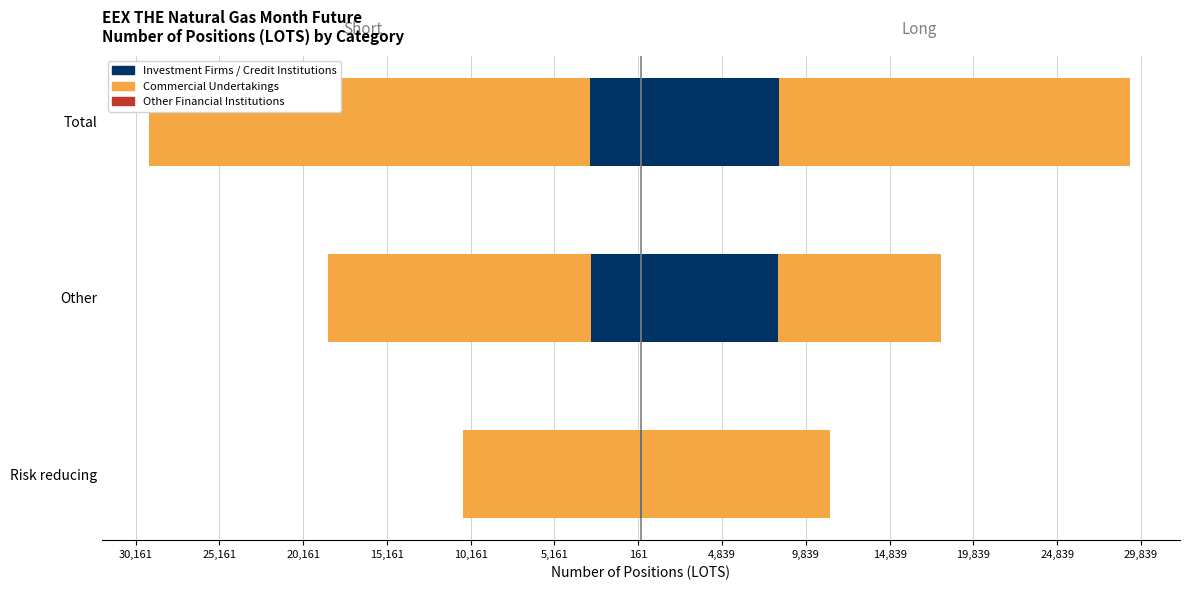

Which has a higher value, Risk reducing or Other?

Other